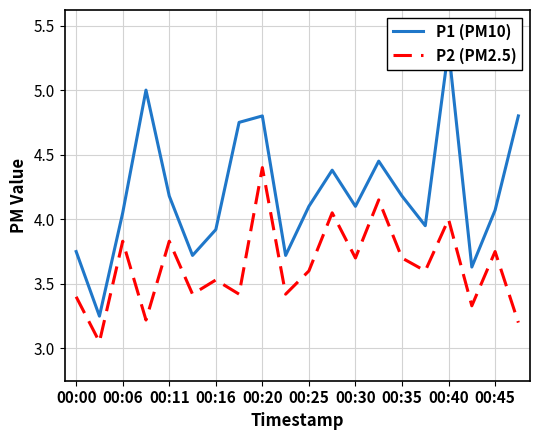

True or false: P2 (PM2.5) and P1 (PM10) intersect in this chart.

False